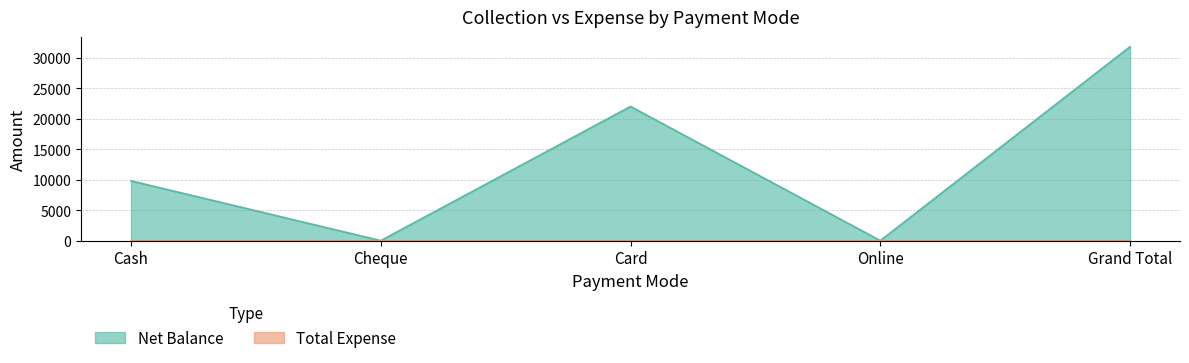

List the labels in order of value, largest first.

Grand Total, Card, Cash, Cheque, Online